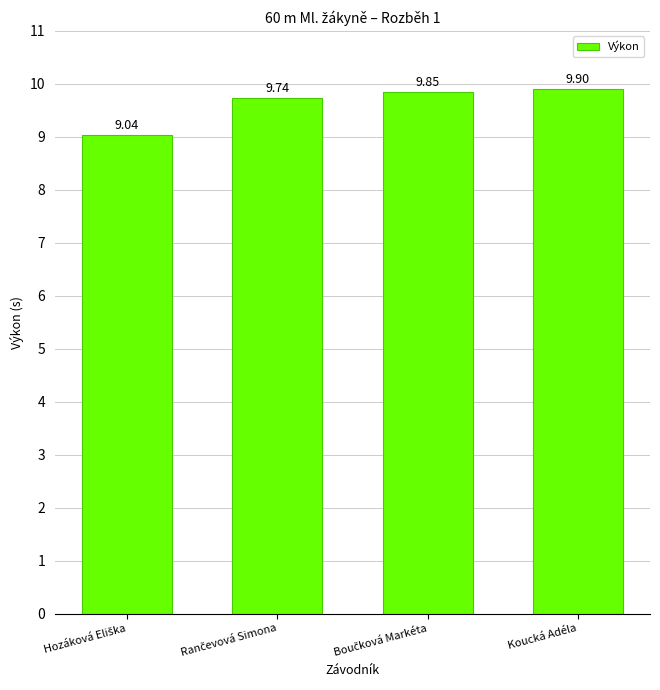

What is the minimum value shown in the chart?

9.0